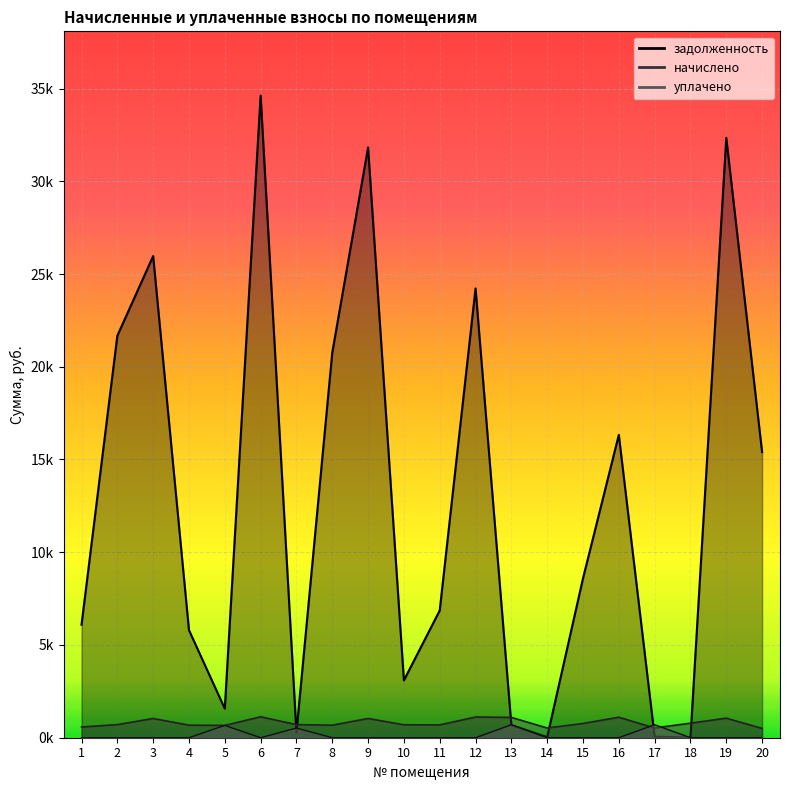

What is the value of the начислено point at the 20th from the left?

502.2